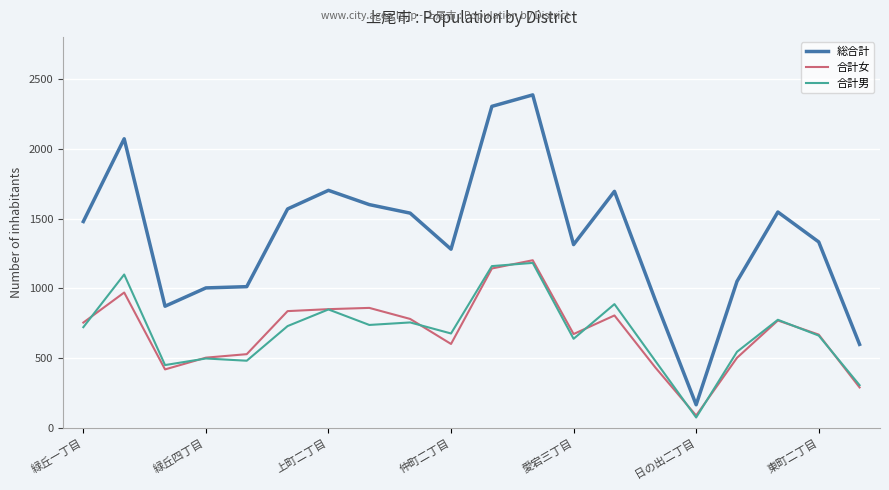

How many values in the 合計女 series are below 756?

10